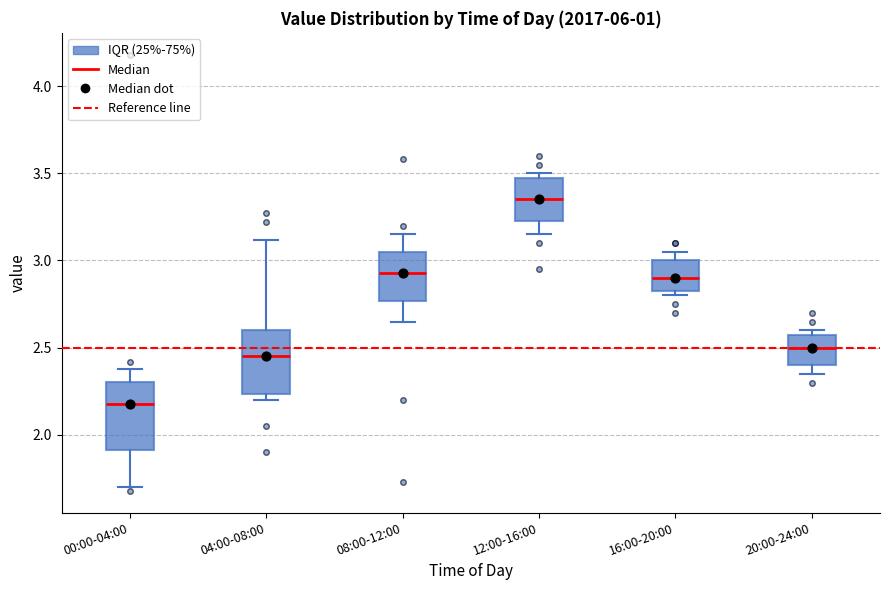

Reading left to right, transcribe this box plot: for each box, give where its median line is, the range the box spans, and where its two whiskers end, as read against the y-axis. The values are not printed on the chart, so give them approximately, as read against the axis.

00:00-04:00: median 2.20, box 1.90 to 2.30, whiskers 1.70 to 2.40
04:00-08:00: median 2.45, box 2.25 to 2.60, whiskers 2.20 to 3.10
08:00-12:00: median 2.95, box 2.75 to 3.05, whiskers 2.65 to 3.15
12:00-16:00: median 3.35, box 3.25 to 3.50, whiskers 3.15 to 3.50 (just above the box's upper edge)
16:00-20:00: median 2.90, box 2.85 to 3.00, whiskers 2.80 to 3.05
20:00-24:00: median 2.50, box 2.40 to 2.60, whiskers 2.35 to 2.60 (just above the box's upper edge)